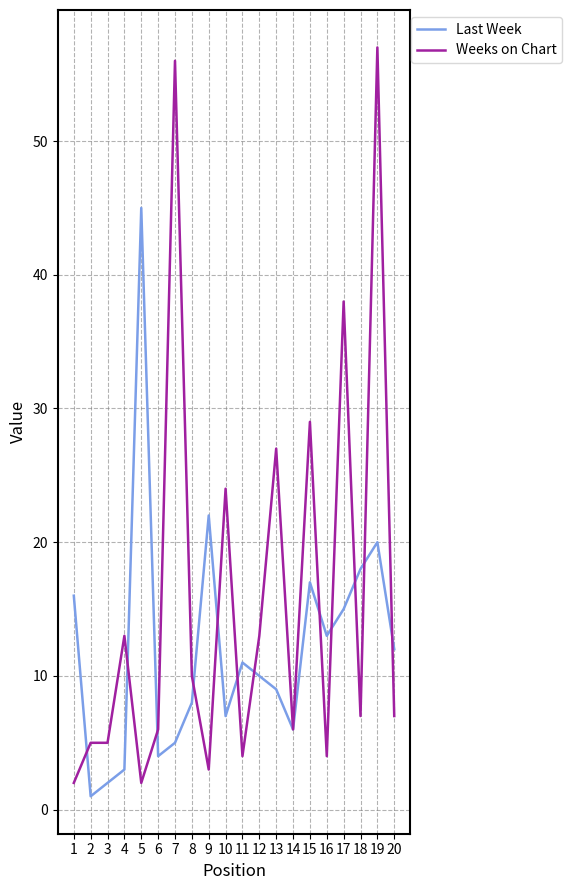

Between 6 and 10, which series saw the biggest shift?

Weeks on Chart